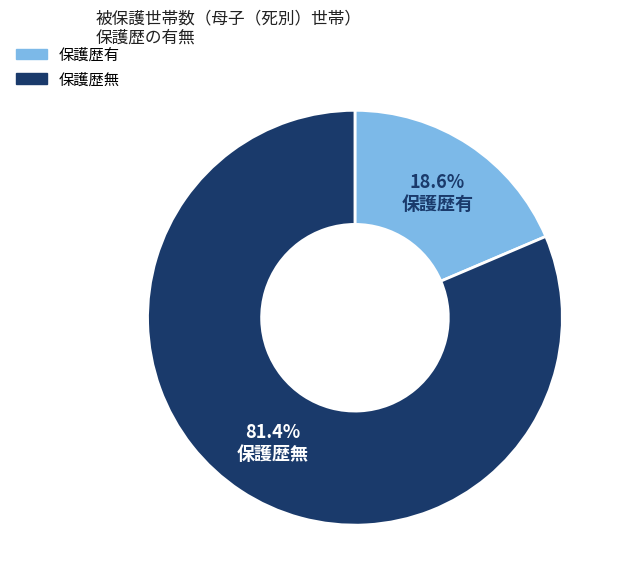

What is the smallest slice in the pie chart?

保護歴有